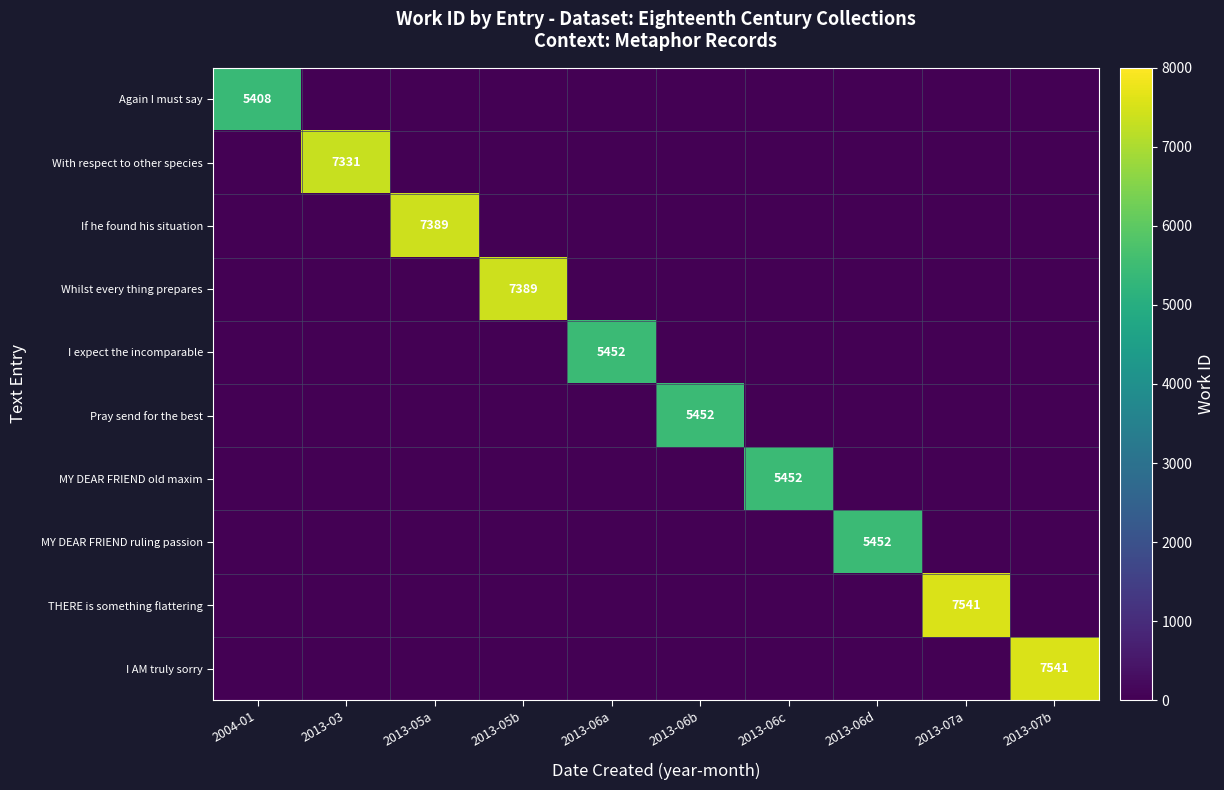

Is it true that If he found his situation equals 7389 at 2013-05a?

True